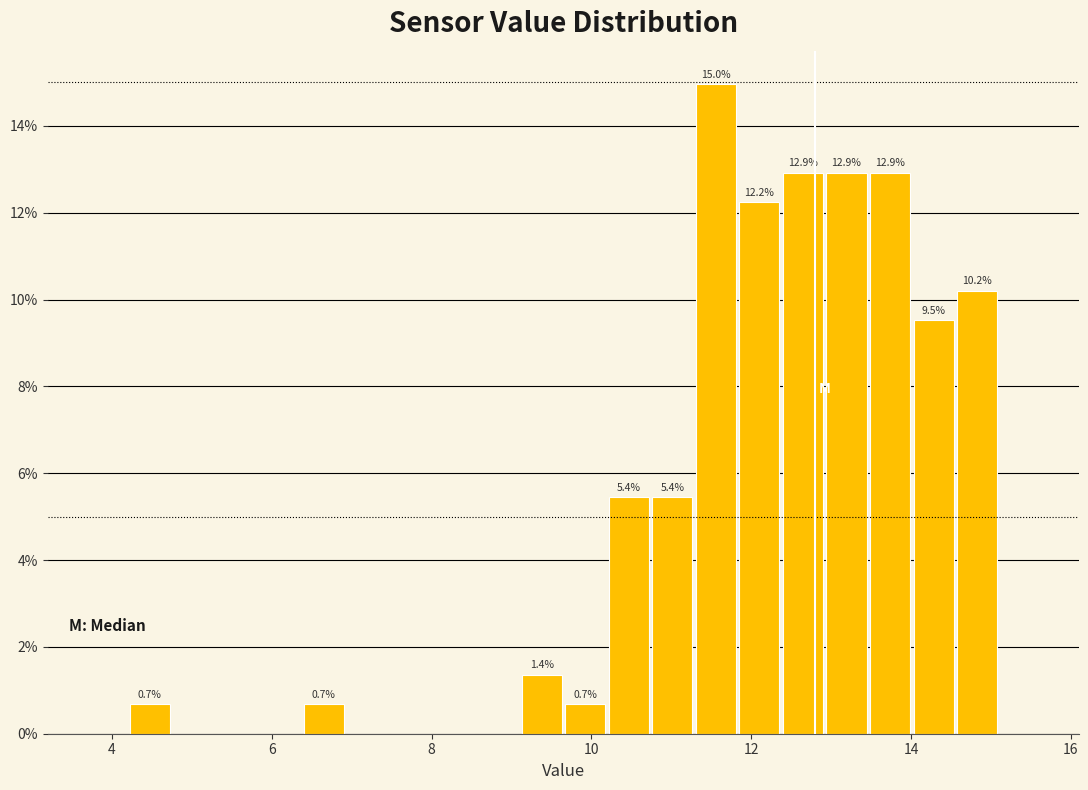

Around what value on the x-axis is the tallest bar? Give the approximate position of its centre, as read against the axis.

11.6